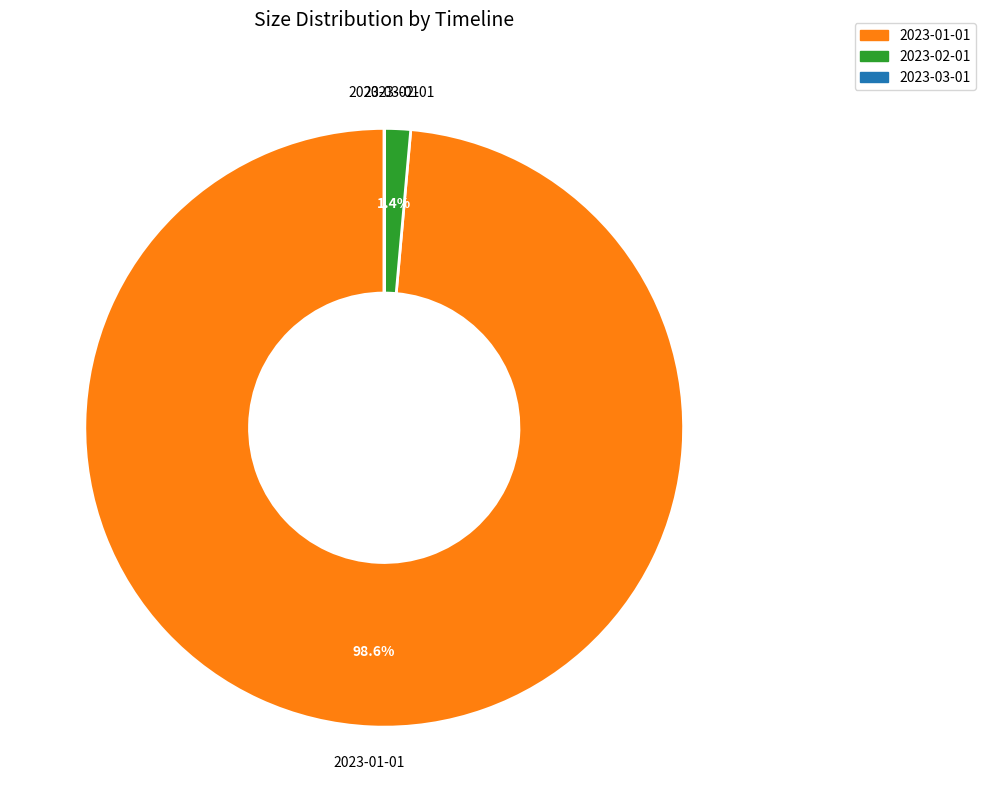

Is the sum of 2023-01-01 and 2023-02-01 greater than half?

Yes